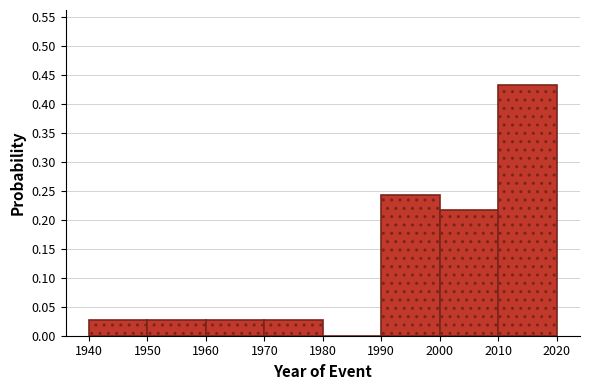

Reading left to right, transcribe this chart: for each bar, give the range it covers on the x-axis and its height. The values are not printed on the chart, so give them approximately, as read against the axis.

1940 to 1950: 0.025
1950 to 1960: 0.025
1960 to 1970: 0.025
1970 to 1980: 0.025
1980 to 1990: 0
1990 to 2000: 0.245
2000 to 2010: 0.215
2010 to 2020: 0.430